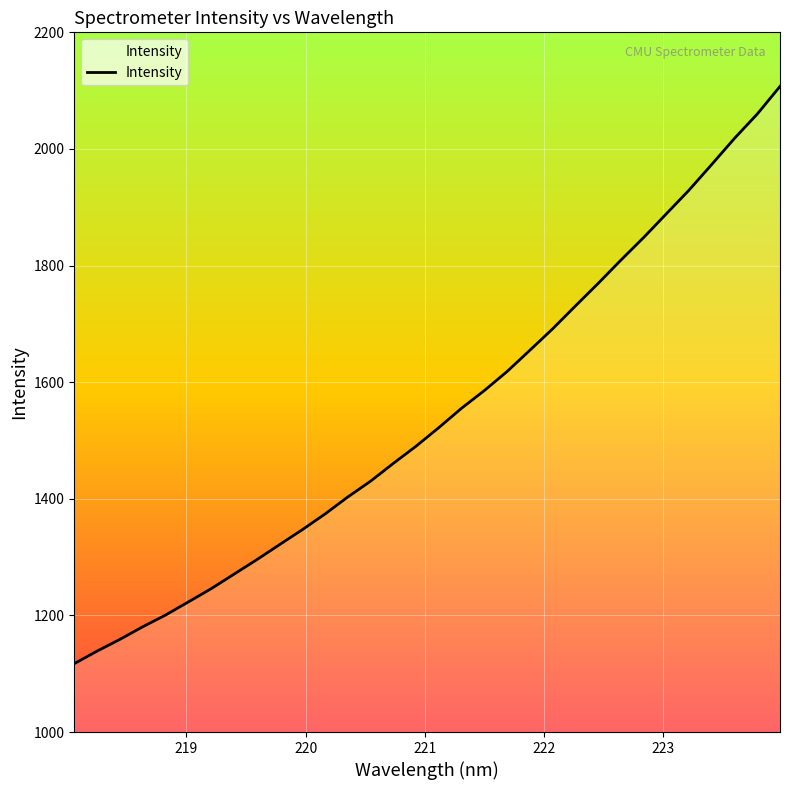

What is the difference between the maximum and minimum values?

990.0